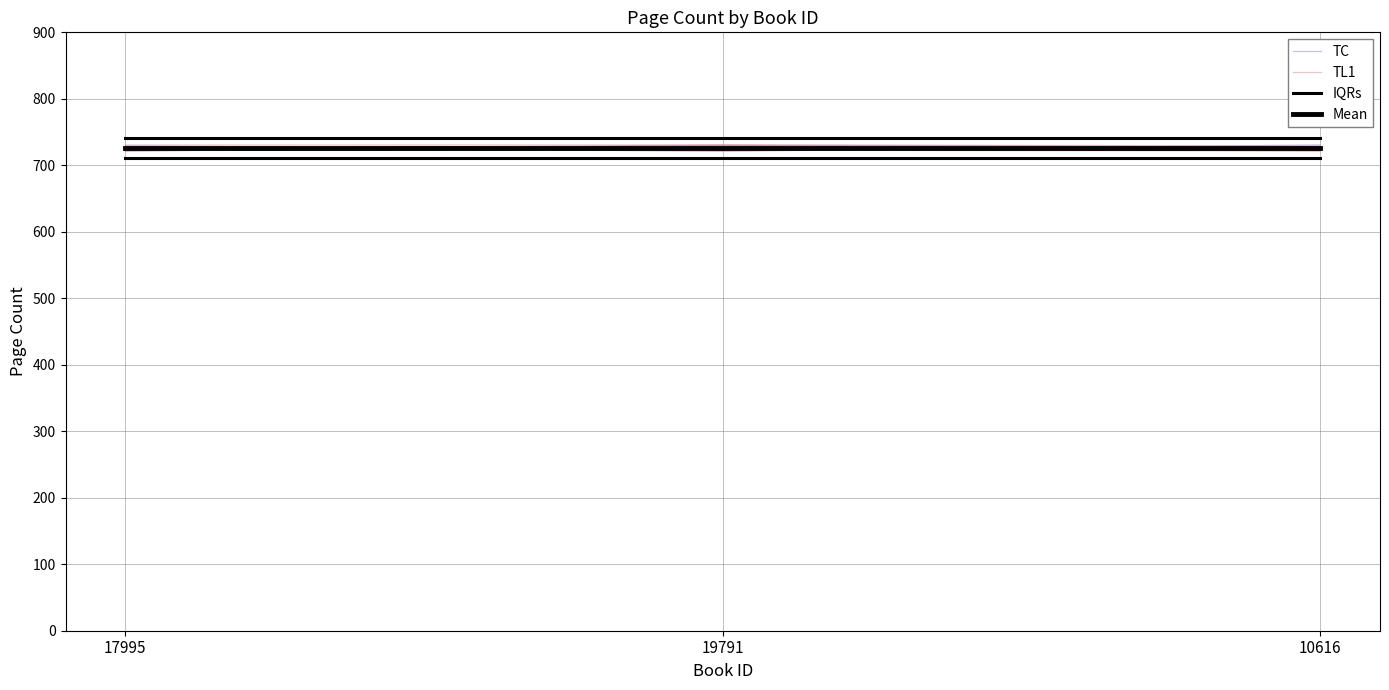

Reading left to right, transcribe all the data shown in this chart.

TC: 17995=724.7	19791=730.5	10616=728.3
TL1: 17995=725.6	19791=728.9	10616=723.0
IQRs: 17995=711.0	19791=711.0	10616=711.0
Mean: 17995=726.0	19791=726.0	10616=726.0